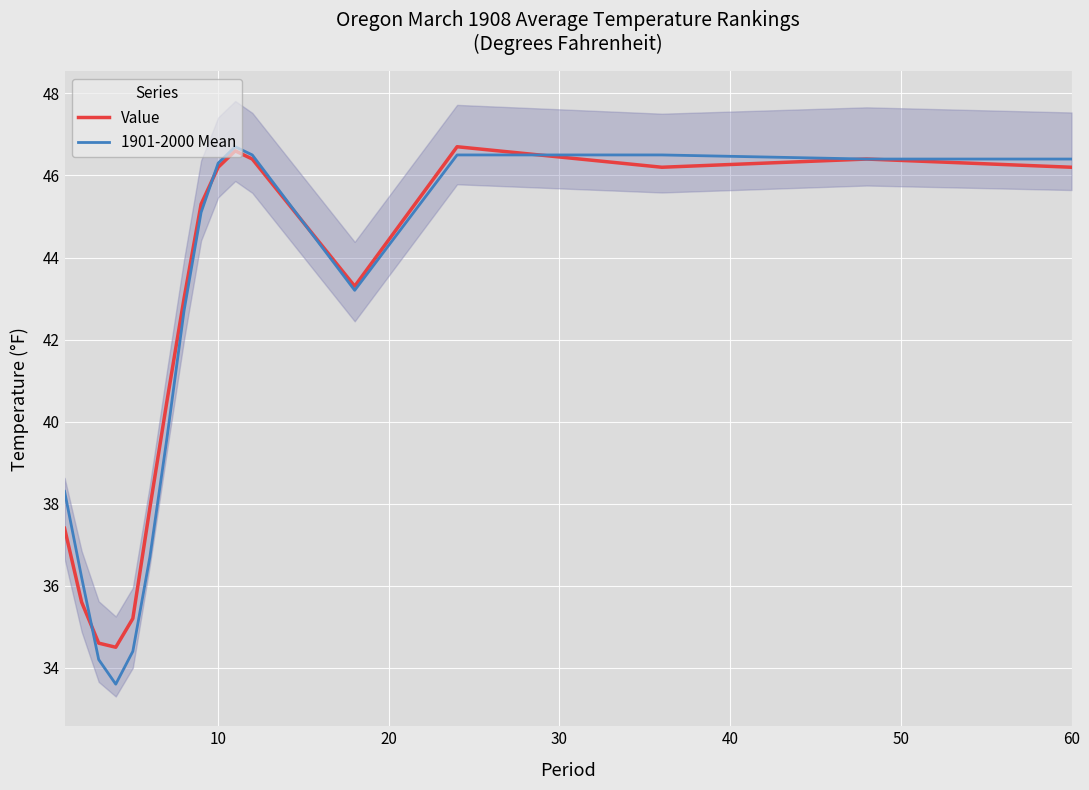

What is the maximum value for Value?

46.7